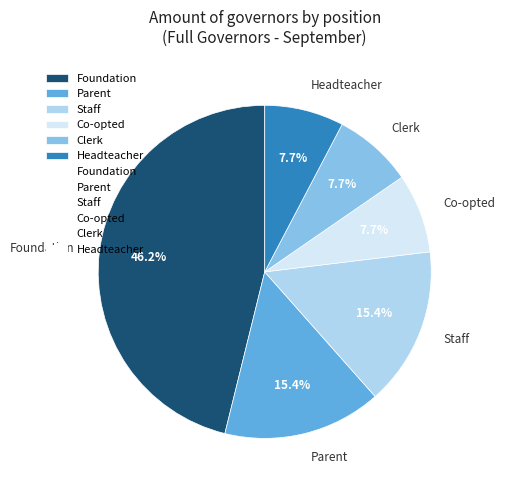

Count the number of slices in the pie.

6